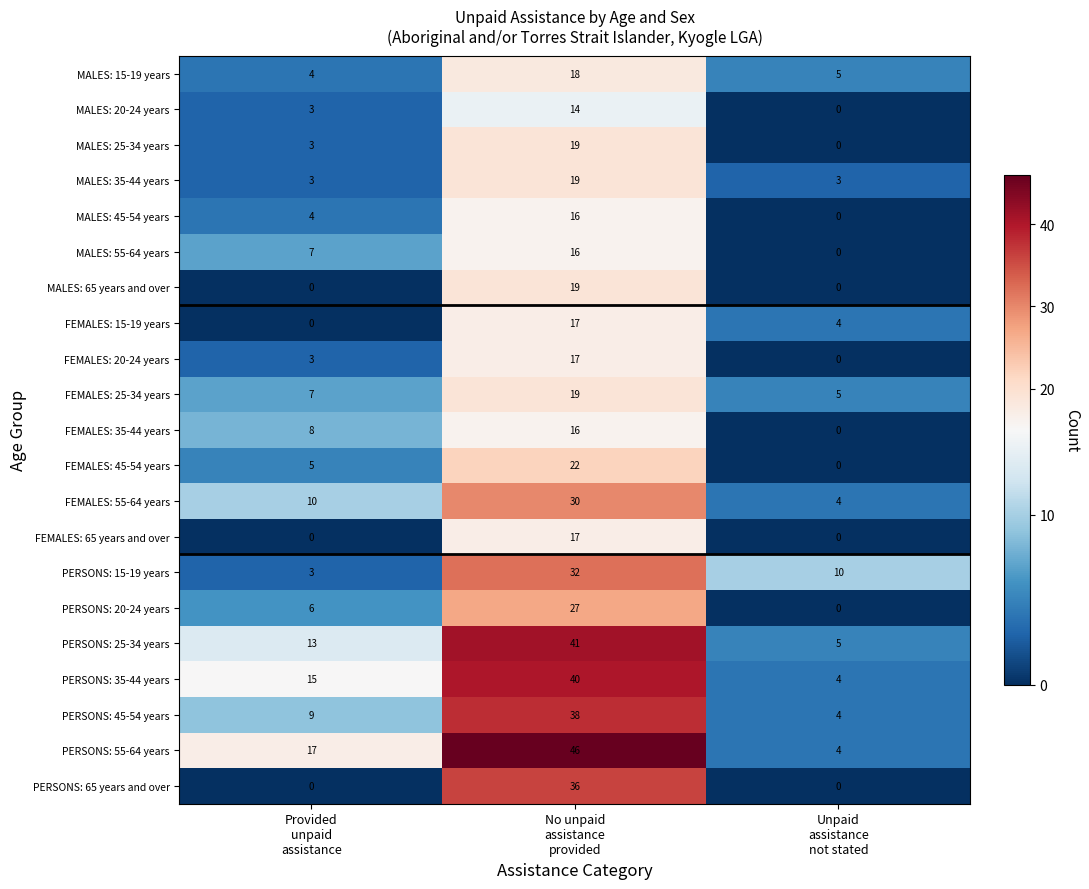

Between Provided
unpaid
assistance and Unpaid
assistance
not stated, which series saw the biggest shift?

PERSONS: 55-64 years